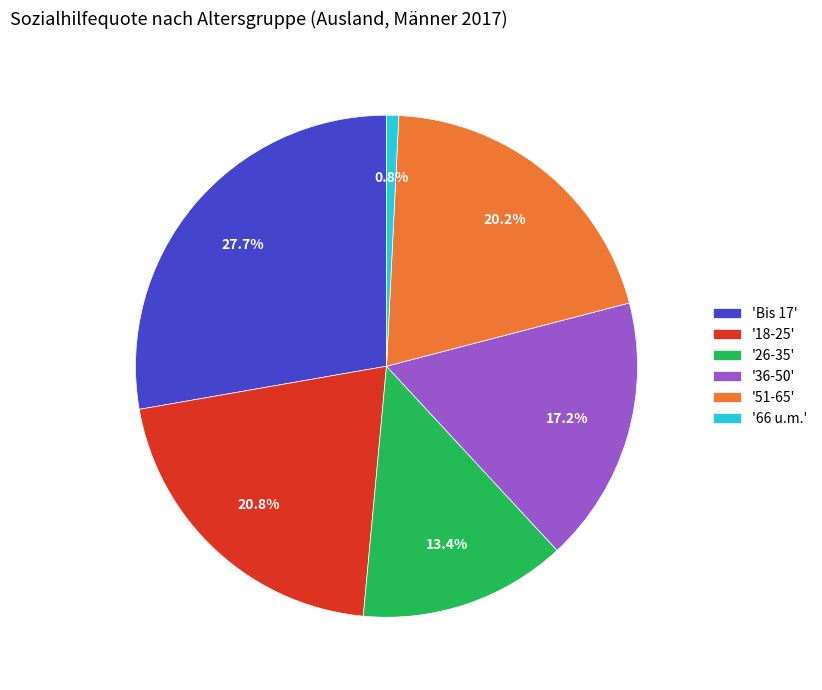

Is there a majority slice in this chart?

No